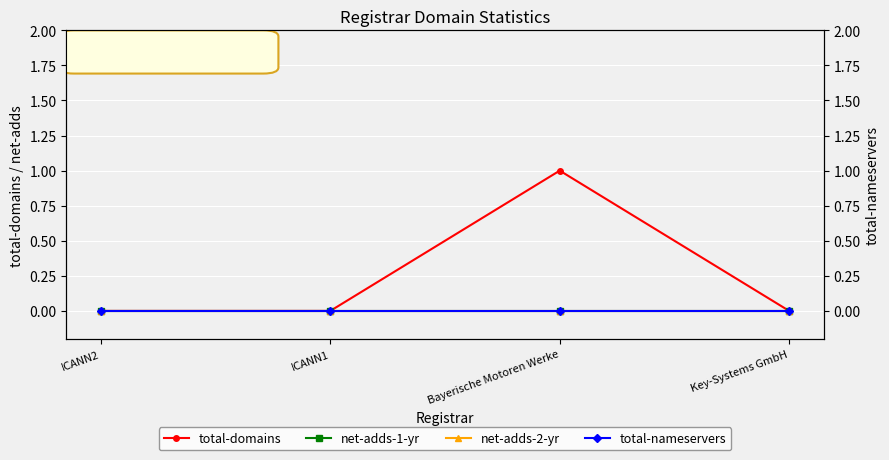

Which series changed the most between ICANN1 and Bayerische Motoren Werke?

total-domains